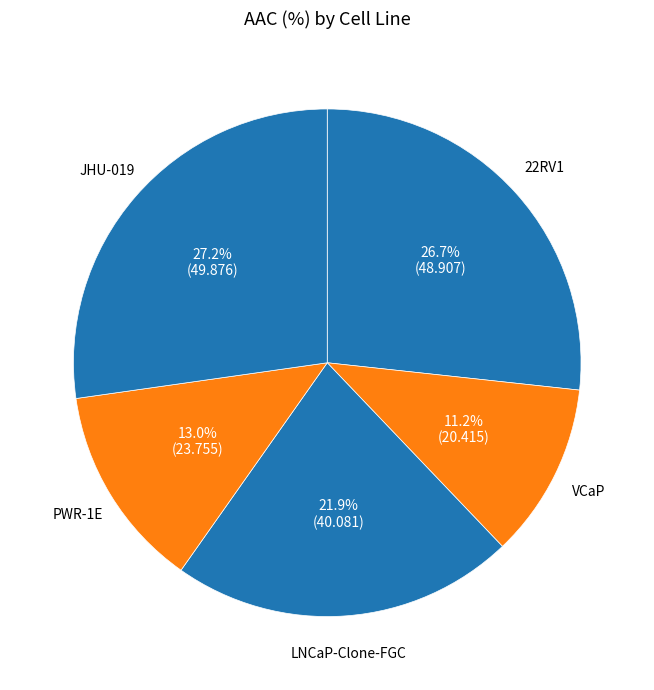

Which slice is the largest?

JHU-019